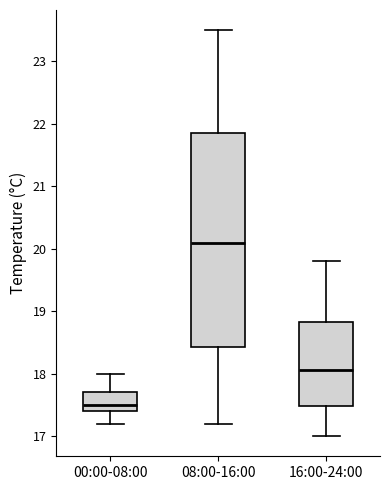

Where does the lower whisker of the box for 08:00-16:00 end on the y-axis? The values are not printed on the chart, so give them approximately, as read against the axis.

17.2